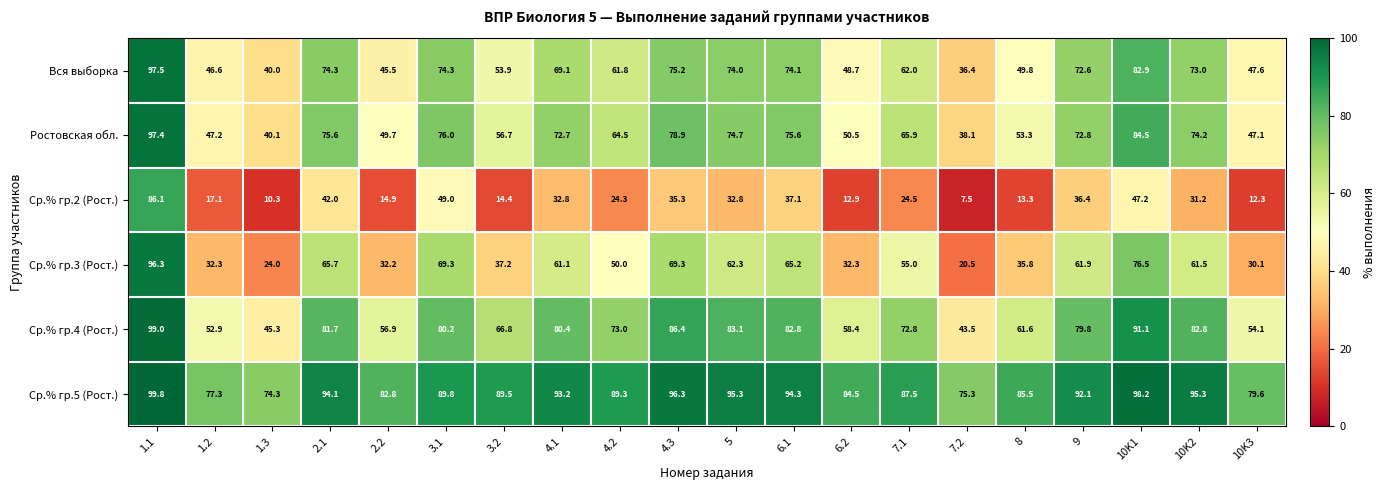

The Ср.% гр.2 (Рост.) series shows 7.6 at 4.2. True or false?

False